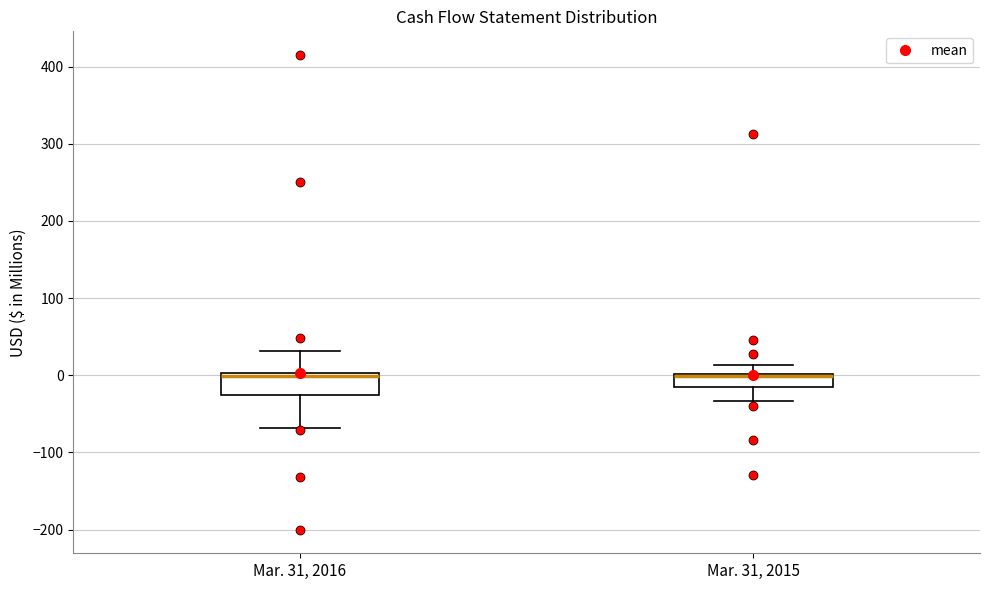

Reading left to right, transcribe this box plot: for each box, give where its median line is, the range the box spans, and where its two whiskers end, as read against the y-axis. The values are not printed on the chart, so give them approximately, as read against the axis.

Mar. 31, 2016: median 0 (just below the box's upper edge), box -30 to 0, whiskers -70 to 30
Mar. 31, 2015: median 0 (drawn on the box's upper edge), box -10 to 0, whiskers -30 to 10